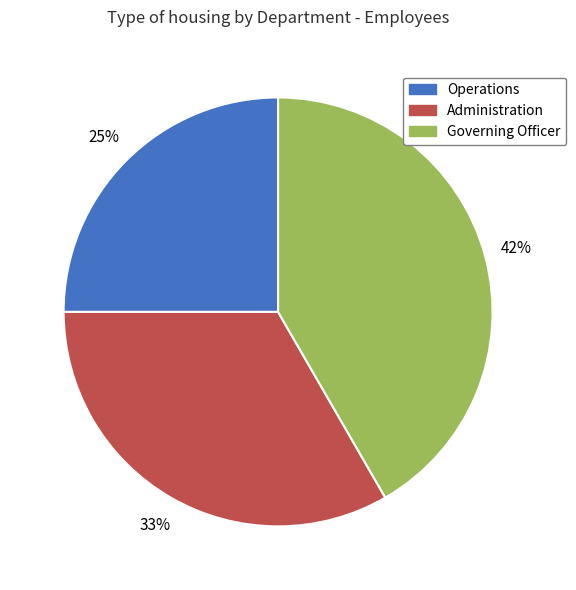

Do Operations and Administration together represent more than half of the pie?

Yes